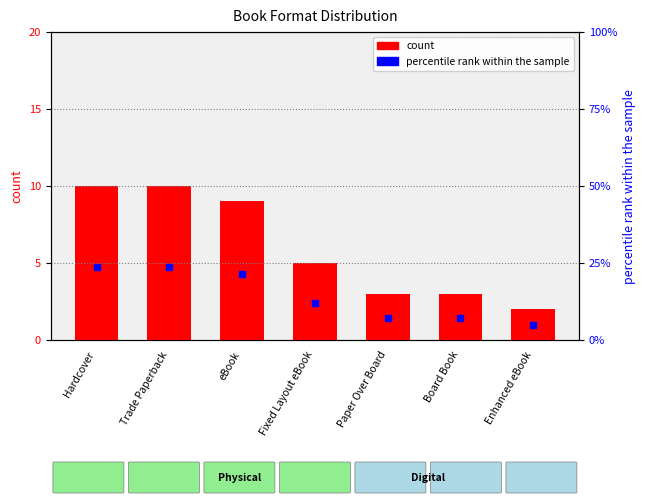

What is the sum of the values at Trade Paperback and Board Book?

13